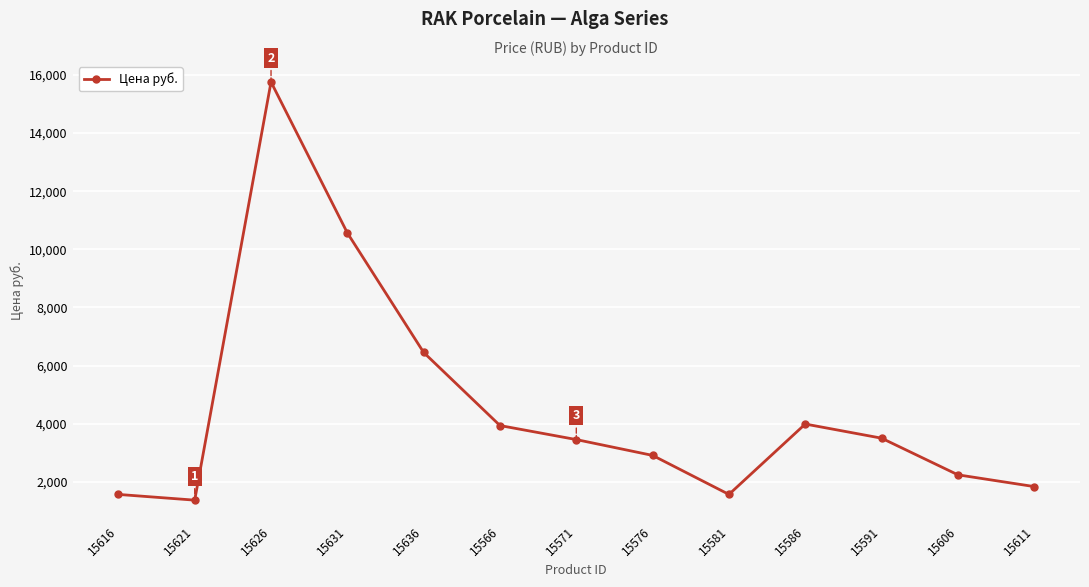

How many interior local peaks (higher than both neighbors) does the data have?

2